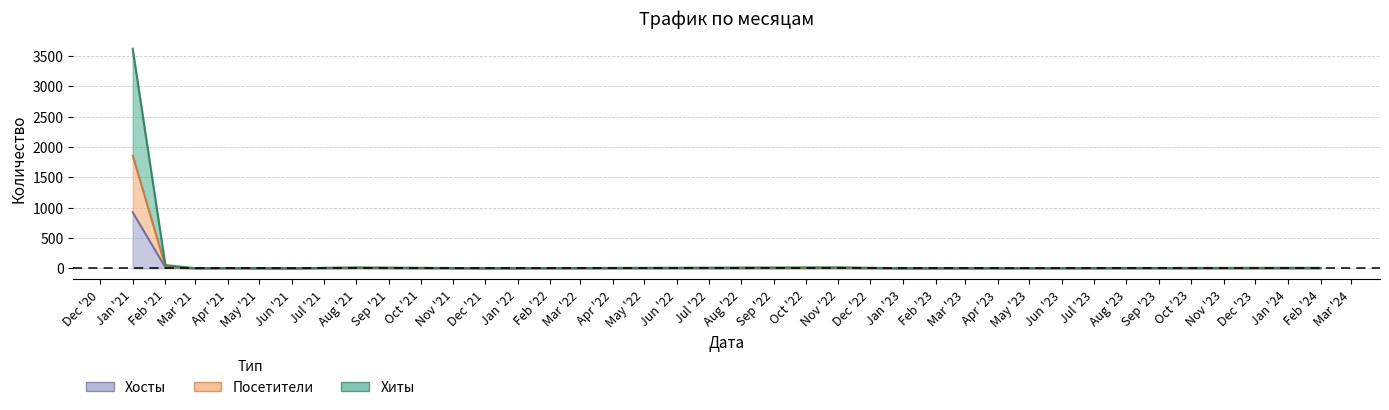

What is the sum of all Хосты values?

965